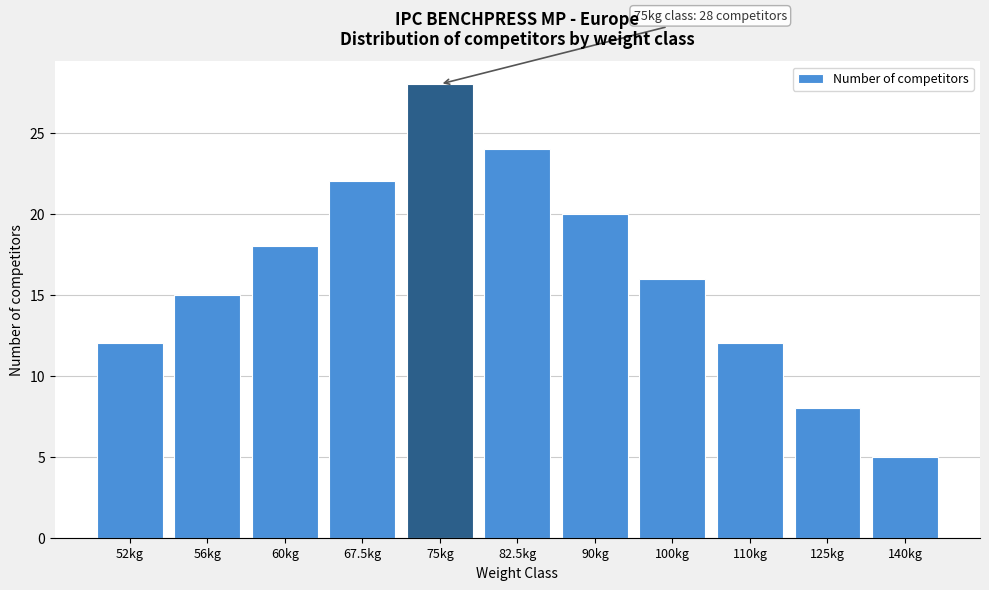

Reading left to right, what are all the values shown in this chart?

52kg=12	56kg=15	60kg=18	67.5kg=22	75kg=28	82.5kg=24	90kg=20	100kg=16	110kg=12	125kg=8	140kg=5